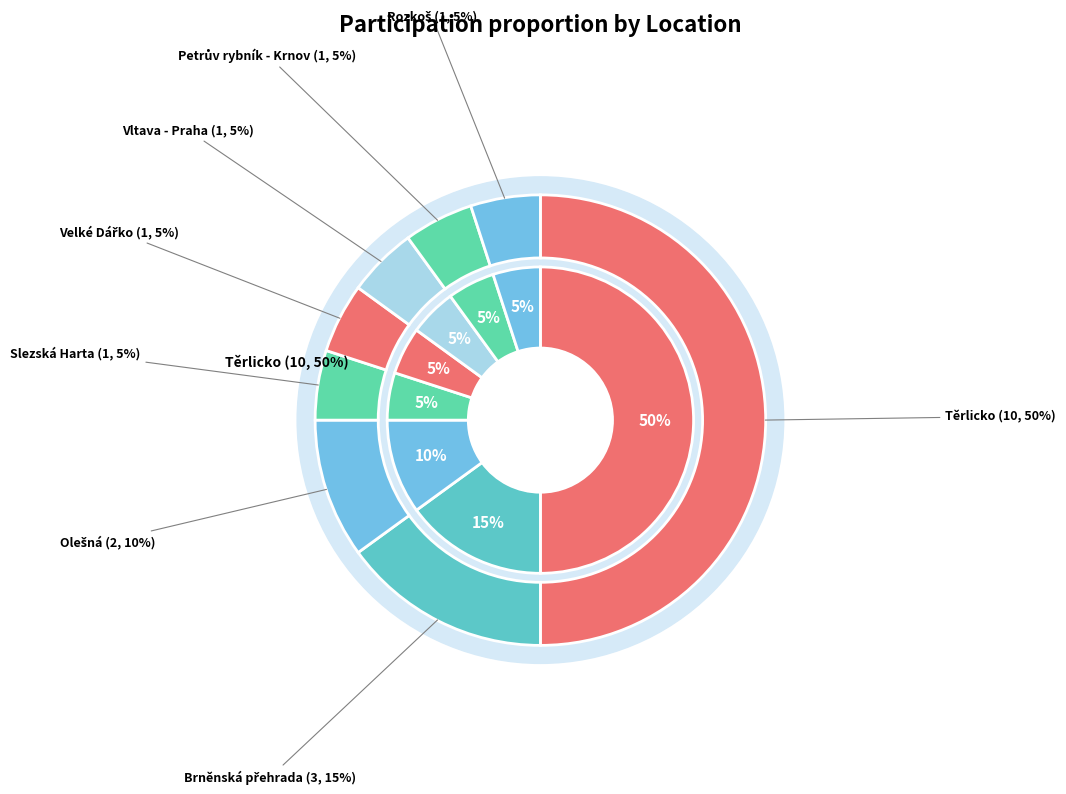

Which category has the smallest portion of the pie?

Slezská Harta